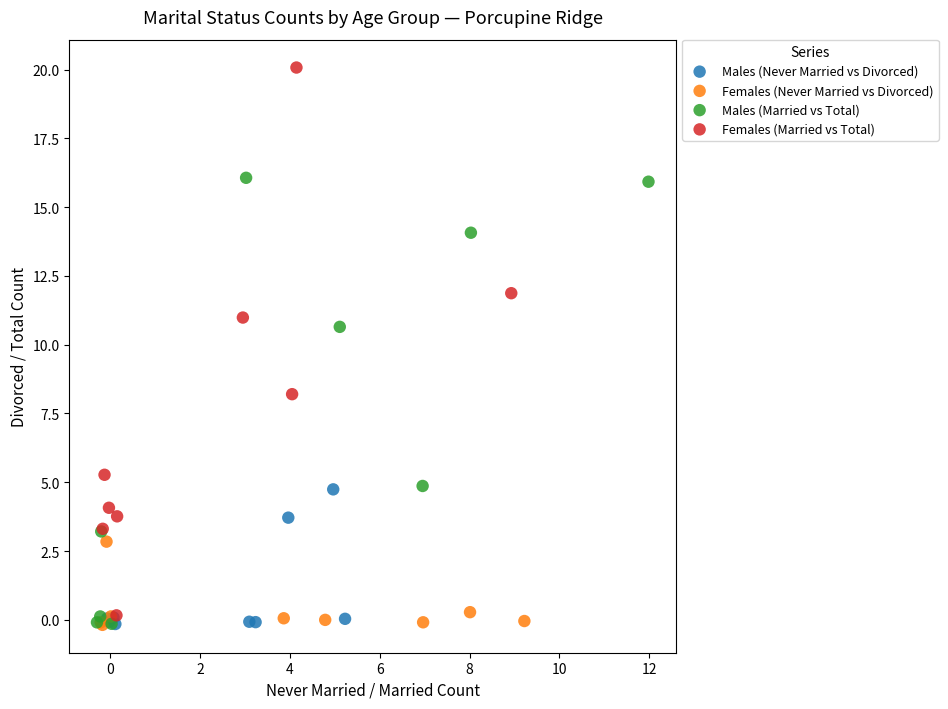

Which series reaches the maximum Y coordinate?

Females (Married vs Total)